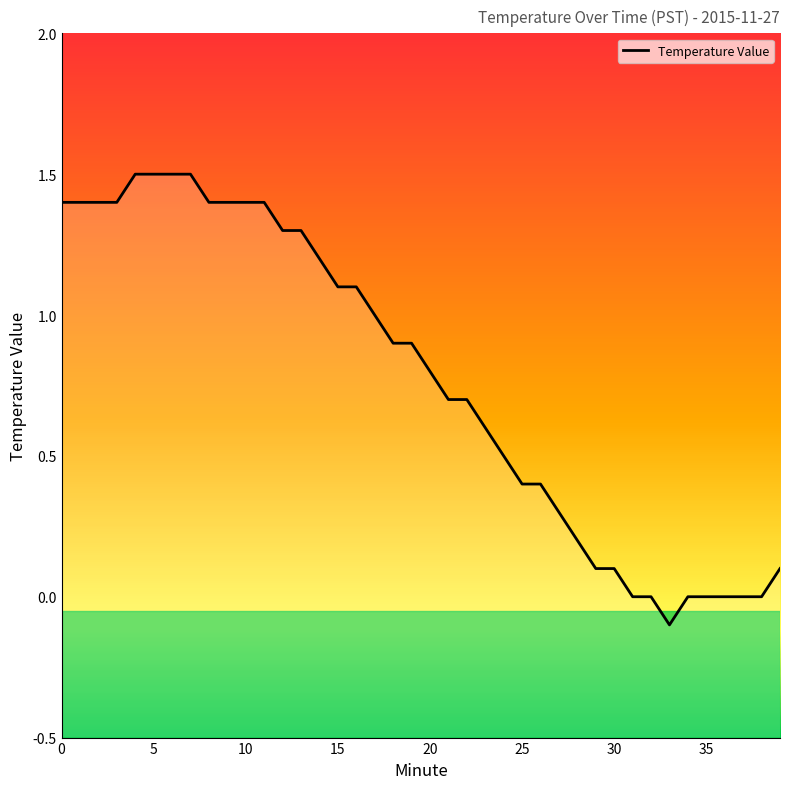

Where is the data nearest to the value 0?

31